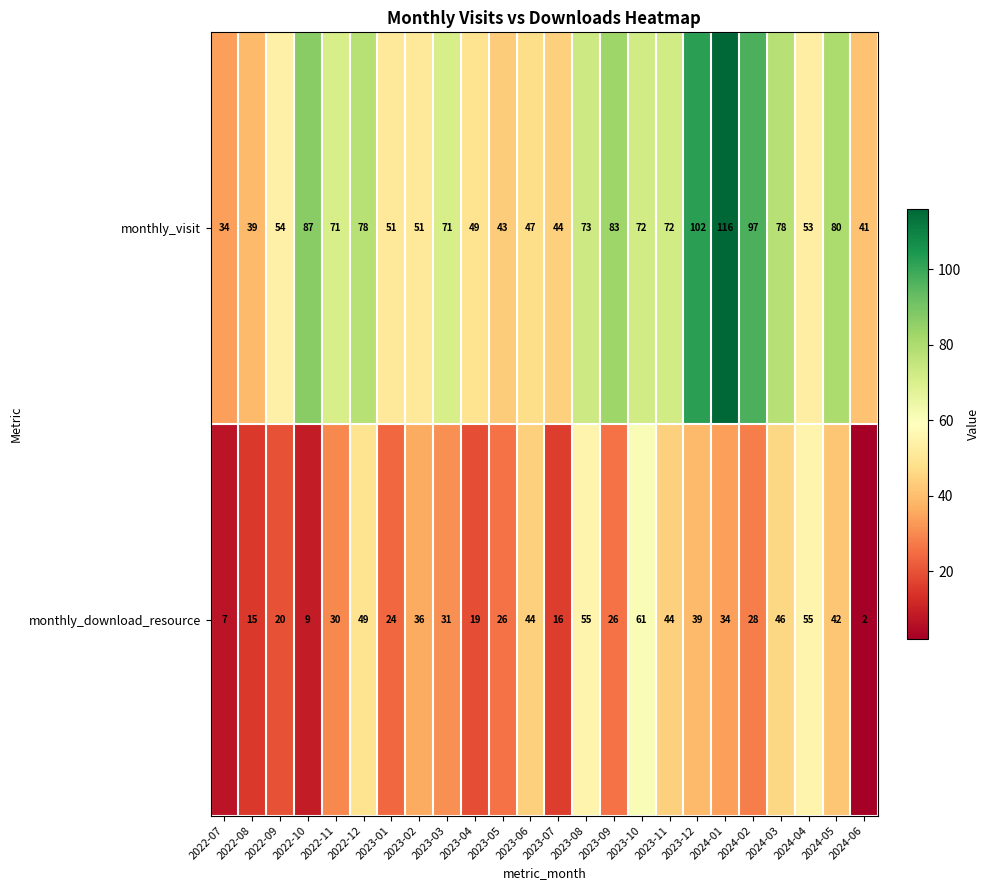

What is the difference between the second highest and minimum values in the monthly_visit series?

68